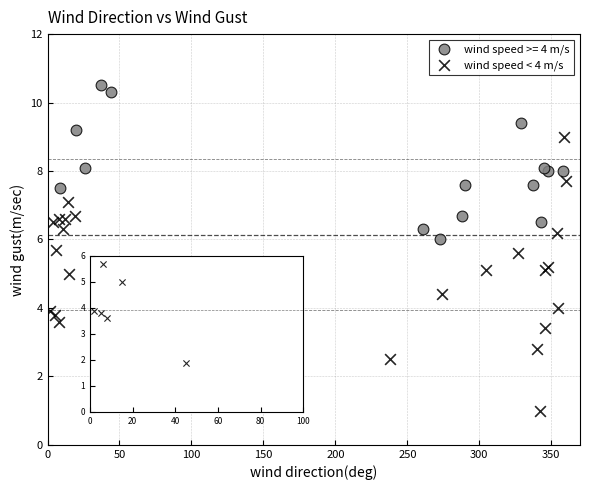

Which series reaches the maximum Y coordinate?

wind speed >= 4 m/s